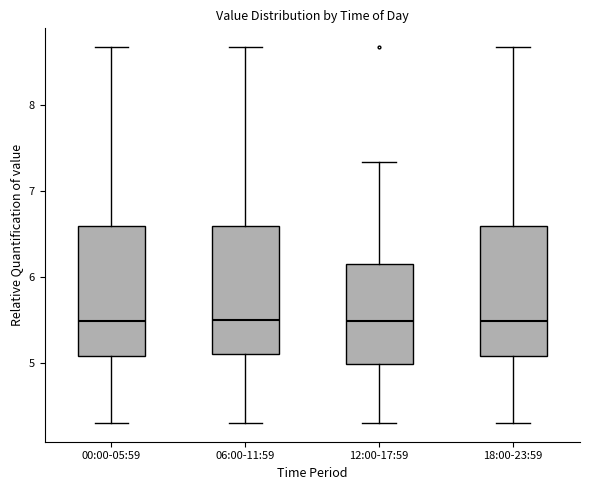

Reading left to right, read every box against the y-axis: the position of its median line, the range the box covers, and the ends of its whiskers. The values are not printed on the chart, so give them approximately, as read against the axis.

00:00-05:59: median 5.5, box 5.1 to 6.6, whiskers 4.3 to 8.7
06:00-11:59: median 5.5, box 5.1 to 6.6, whiskers 4.3 to 8.7
12:00-17:59: median 5.5, box 5.0 to 6.1, whiskers 4.3 to 7.3
18:00-23:59: median 5.5, box 5.1 to 6.6, whiskers 4.3 to 8.7